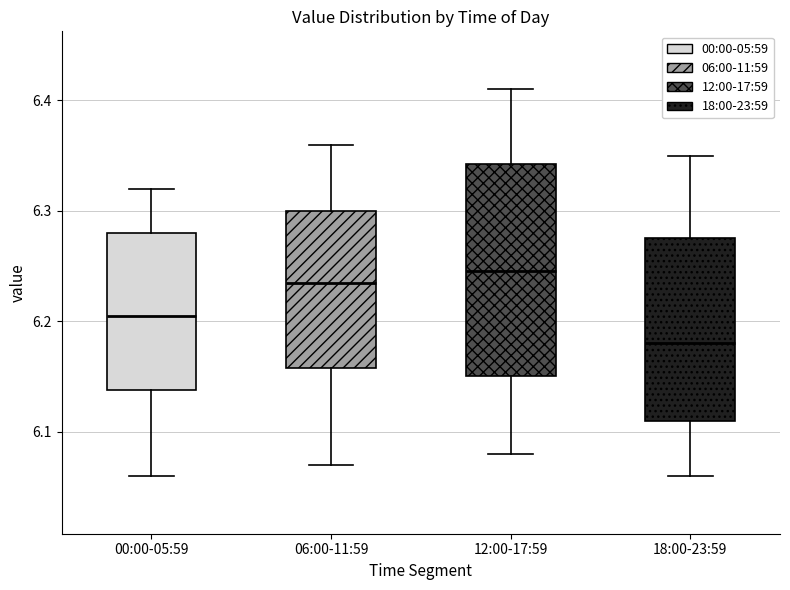

Which box's median line is the lowest?

18:00-23:59